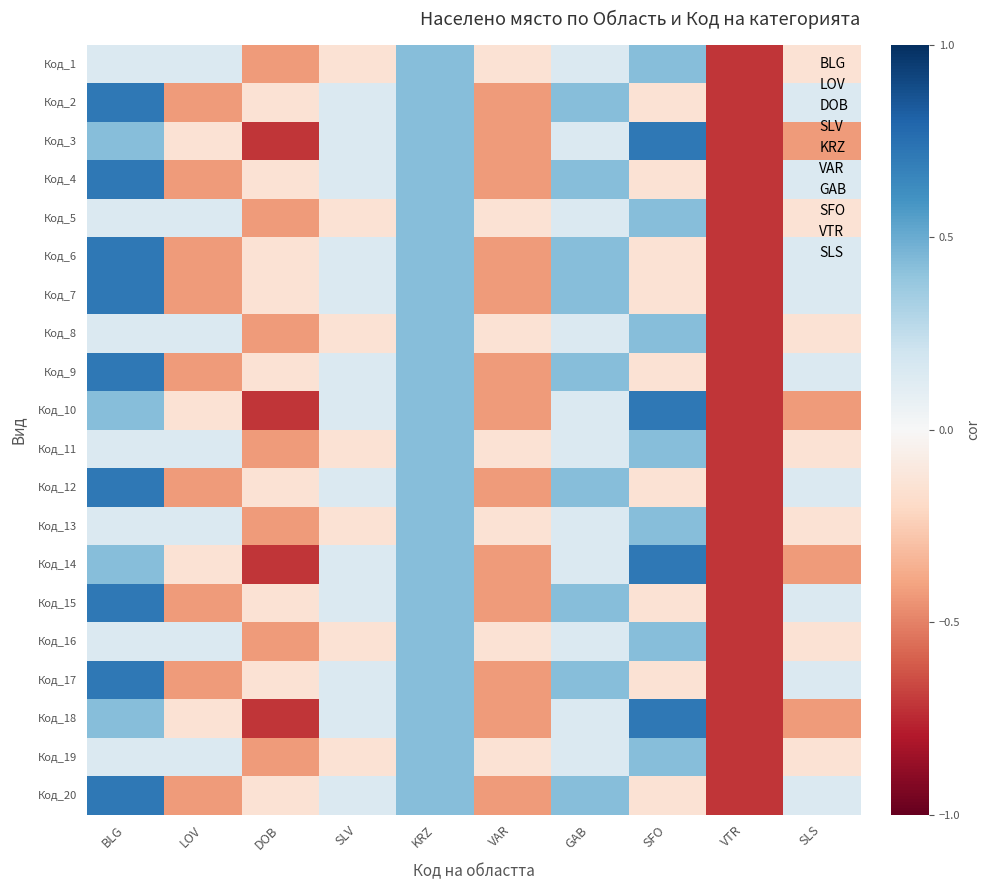

Reading left to right, extract all data points from this chart.

Код_1: BLG=0.1	LOV=0.1	DOB=-0.4	SLV=-0.1	KRZ=0.4	VAR=-0.1	GAB=0.1	SFO=0.4	VTR=-0.7	SLS=-0.1
Код_2: BLG=0.7	LOV=-0.4	DOB=-0.1	SLV=0.1	KRZ=0.4	VAR=-0.4	GAB=0.4	SFO=-0.1	VTR=-0.7	SLS=0.1
Код_3: BLG=0.4	LOV=-0.1	DOB=-0.7	SLV=0.1	KRZ=0.4	VAR=-0.4	GAB=0.1	SFO=0.7	VTR=-0.7	SLS=-0.4
Код_4: BLG=0.7	LOV=-0.4	DOB=-0.1	SLV=0.1	KRZ=0.4	VAR=-0.4	GAB=0.4	SFO=-0.1	VTR=-0.7	SLS=0.1
Код_5: BLG=0.1	LOV=0.1	DOB=-0.4	SLV=-0.1	KRZ=0.4	VAR=-0.1	GAB=0.1	SFO=0.4	VTR=-0.7	SLS=-0.1
Код_6: BLG=0.7	LOV=-0.4	DOB=-0.1	SLV=0.1	KRZ=0.4	VAR=-0.4	GAB=0.4	SFO=-0.1	VTR=-0.7	SLS=0.1
Код_7: BLG=0.7	LOV=-0.4	DOB=-0.1	SLV=0.1	KRZ=0.4	VAR=-0.4	GAB=0.4	SFO=-0.1	VTR=-0.7	SLS=0.1
Код_8: BLG=0.1	LOV=0.1	DOB=-0.4	SLV=-0.1	KRZ=0.4	VAR=-0.1	GAB=0.1	SFO=0.4	VTR=-0.7	SLS=-0.1
Код_9: BLG=0.7	LOV=-0.4	DOB=-0.1	SLV=0.1	KRZ=0.4	VAR=-0.4	GAB=0.4	SFO=-0.1	VTR=-0.7	SLS=0.1
Код_10: BLG=0.4	LOV=-0.1	DOB=-0.7	SLV=0.1	KRZ=0.4	VAR=-0.4	GAB=0.1	SFO=0.7	VTR=-0.7	SLS=-0.4
Код_11: BLG=0.1	LOV=0.1	DOB=-0.4	SLV=-0.1	KRZ=0.4	VAR=-0.1	GAB=0.1	SFO=0.4	VTR=-0.7	SLS=-0.1
Код_12: BLG=0.7	LOV=-0.4	DOB=-0.1	SLV=0.1	KRZ=0.4	VAR=-0.4	GAB=0.4	SFO=-0.1	VTR=-0.7	SLS=0.1
Код_13: BLG=0.1	LOV=0.1	DOB=-0.4	SLV=-0.1	KRZ=0.4	VAR=-0.1	GAB=0.1	SFO=0.4	VTR=-0.7	SLS=-0.1
Код_14: BLG=0.4	LOV=-0.1	DOB=-0.7	SLV=0.1	KRZ=0.4	VAR=-0.4	GAB=0.1	SFO=0.7	VTR=-0.7	SLS=-0.4
Код_15: BLG=0.7	LOV=-0.4	DOB=-0.1	SLV=0.1	KRZ=0.4	VAR=-0.4	GAB=0.4	SFO=-0.1	VTR=-0.7	SLS=0.1
Код_16: BLG=0.1	LOV=0.1	DOB=-0.4	SLV=-0.1	KRZ=0.4	VAR=-0.1	GAB=0.1	SFO=0.4	VTR=-0.7	SLS=-0.1
Код_17: BLG=0.7	LOV=-0.4	DOB=-0.1	SLV=0.1	KRZ=0.4	VAR=-0.4	GAB=0.4	SFO=-0.1	VTR=-0.7	SLS=0.1
Код_18: BLG=0.4	LOV=-0.1	DOB=-0.7	SLV=0.1	KRZ=0.4	VAR=-0.4	GAB=0.1	SFO=0.7	VTR=-0.7	SLS=-0.4
Код_19: BLG=0.1	LOV=0.1	DOB=-0.4	SLV=-0.1	KRZ=0.4	VAR=-0.1	GAB=0.1	SFO=0.4	VTR=-0.7	SLS=-0.1
Код_20: BLG=0.7	LOV=-0.4	DOB=-0.1	SLV=0.1	KRZ=0.4	VAR=-0.4	GAB=0.4	SFO=-0.1	VTR=-0.7	SLS=0.1